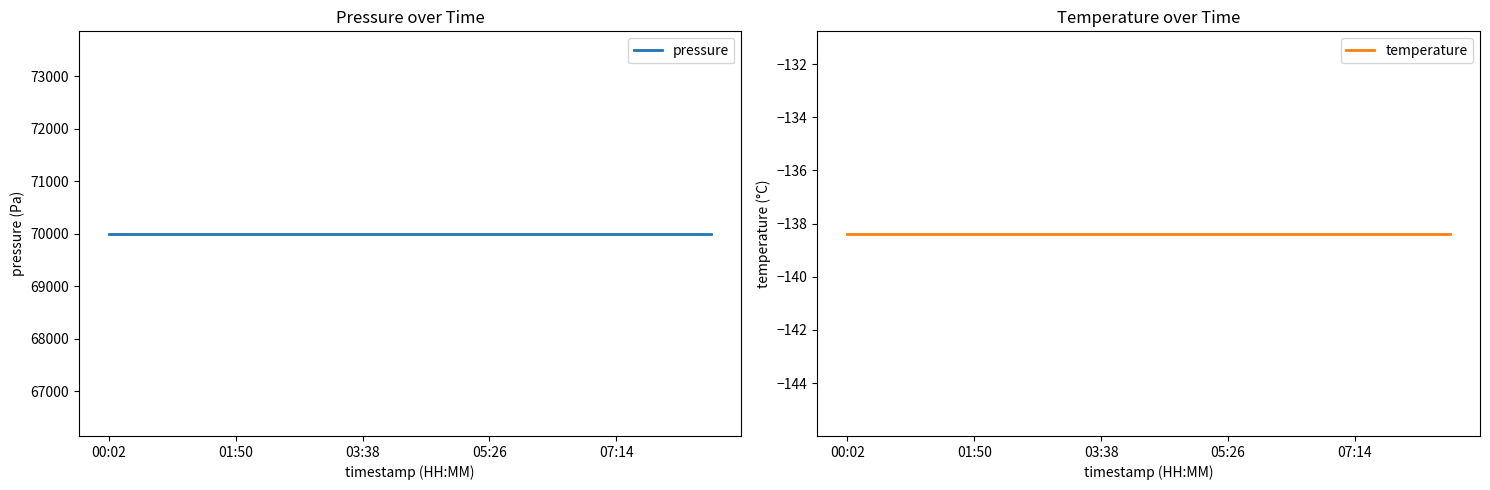

Which series changed the most between 10 and 17?

pressure